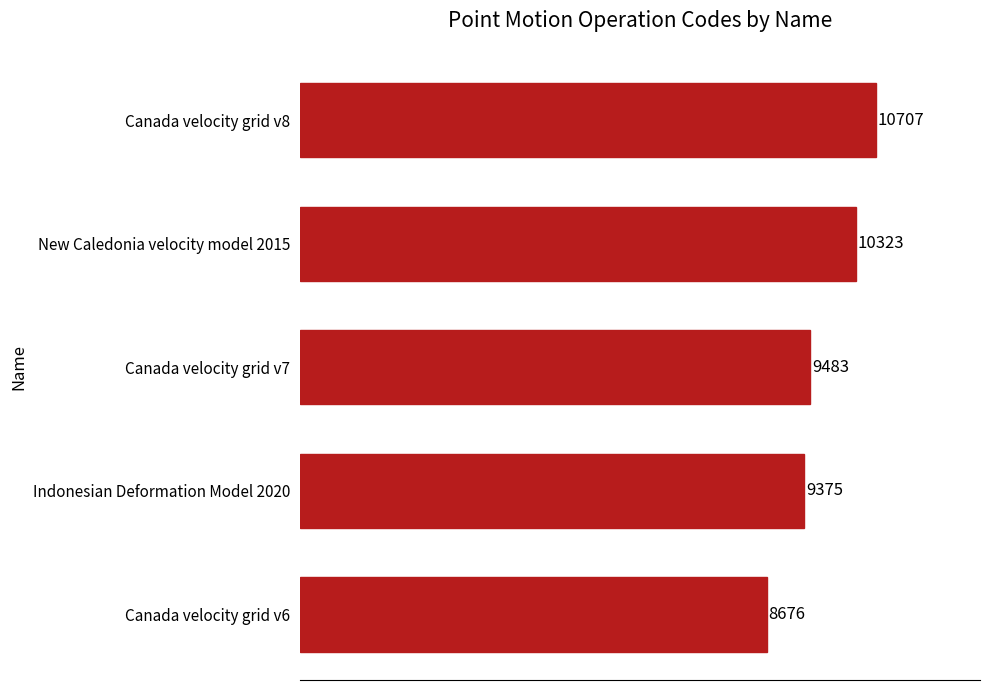

What is the greatest value displayed?

10707